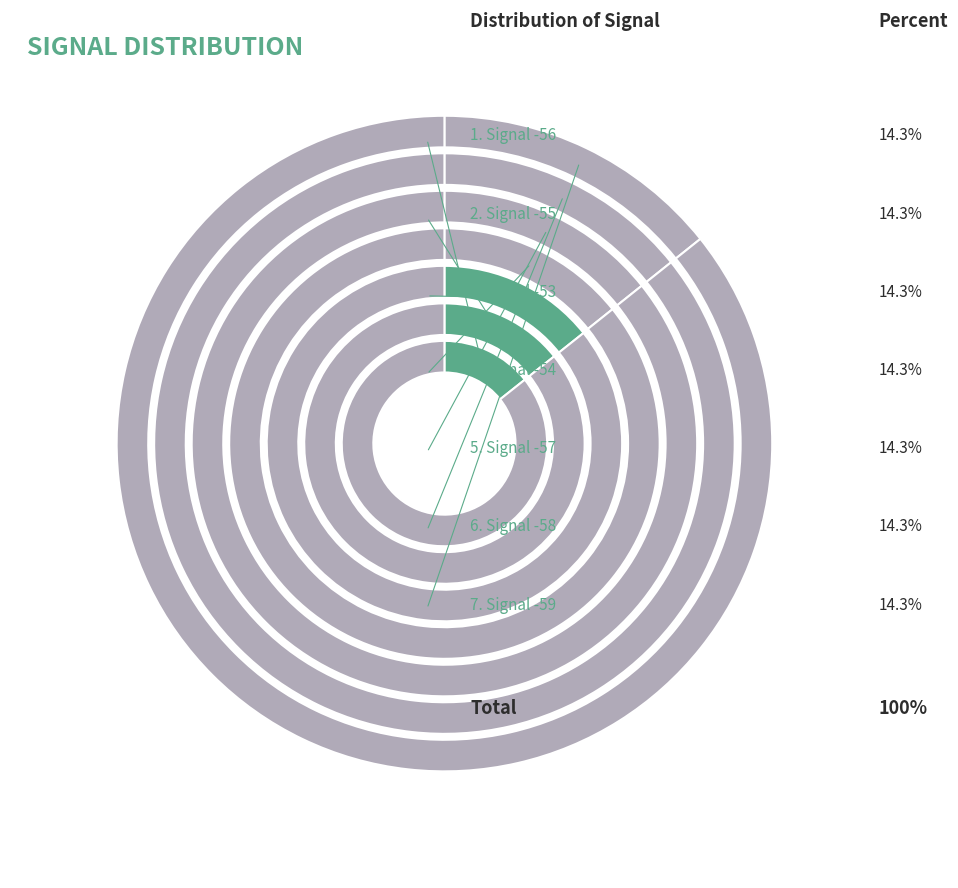

Combined, do Signal -59 and Signal -56 account for over 50%?

No